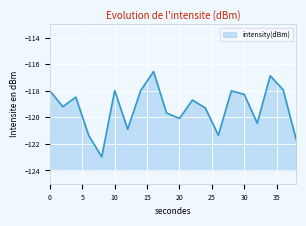

What is the value of the 14th point from the left?

-121.4